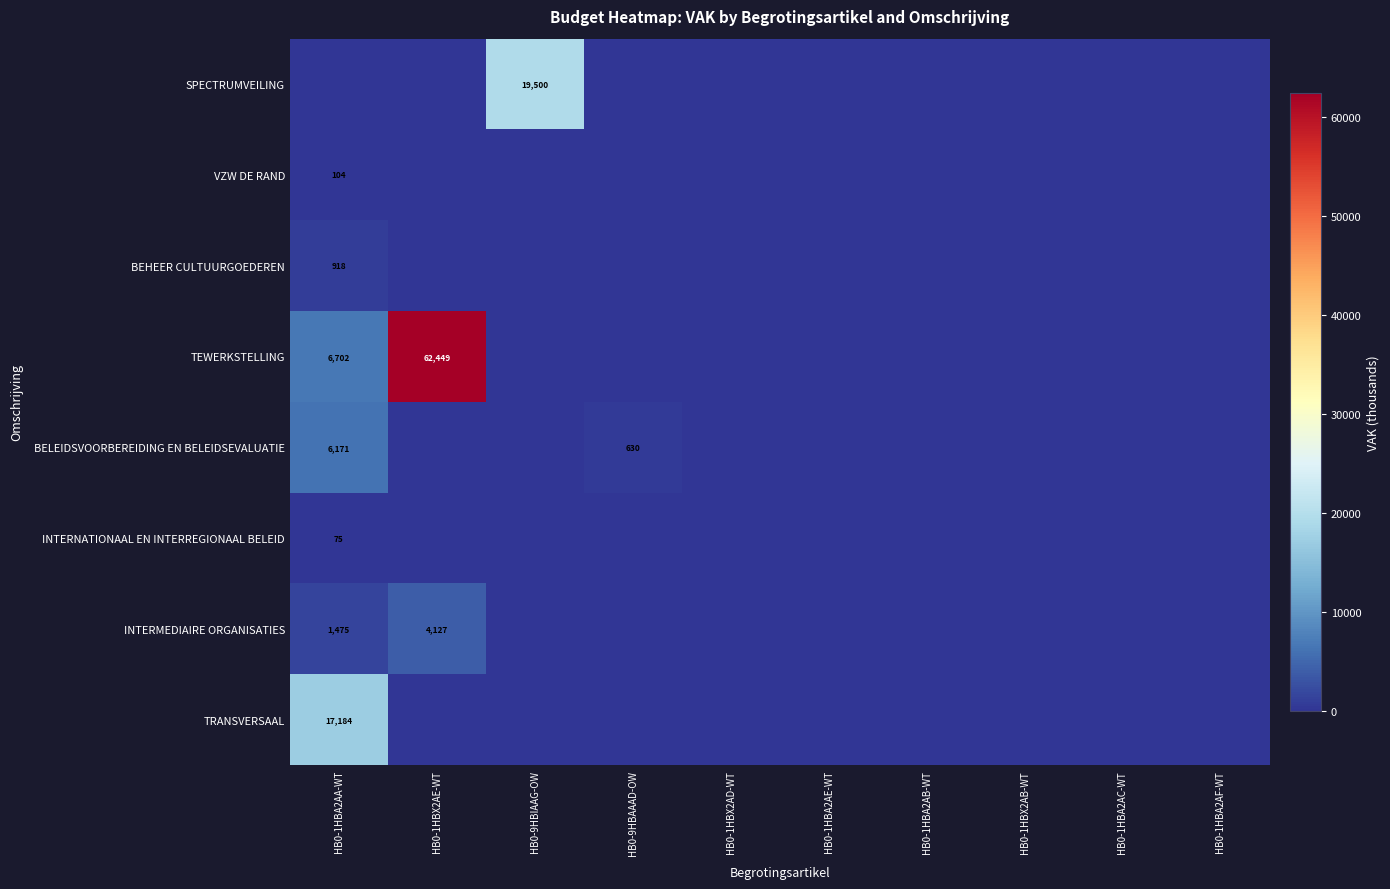

The TRANSVERSAAL series shows 17184 at HB0-1HBA2AA-WT. True or false?

True